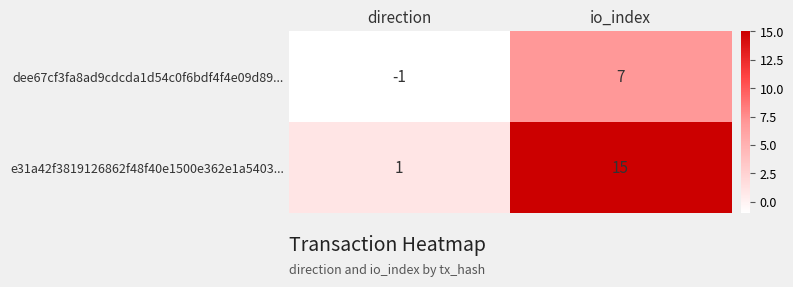

Count the e31a42f3819126862f48f40e1500e362e1a5403... values in the range 1 to 15.

2